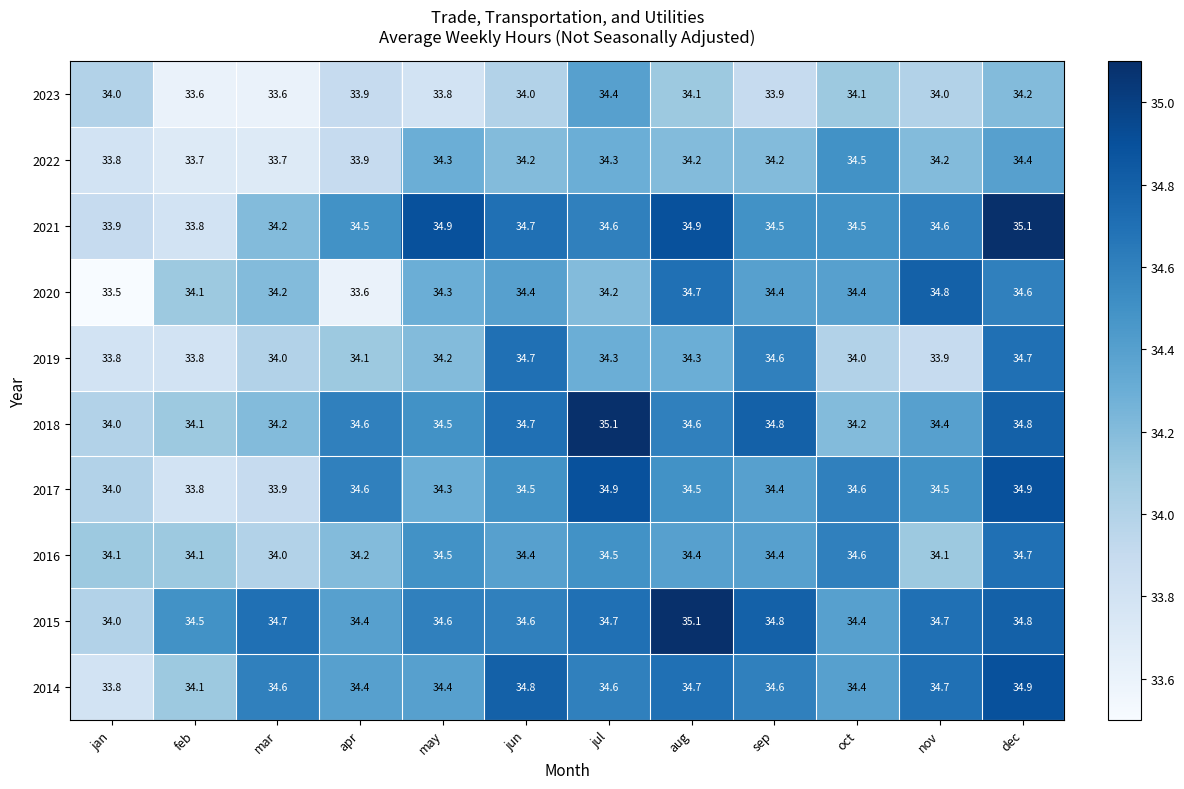

Is it true that 2020 equals 34.2 at mar?

True